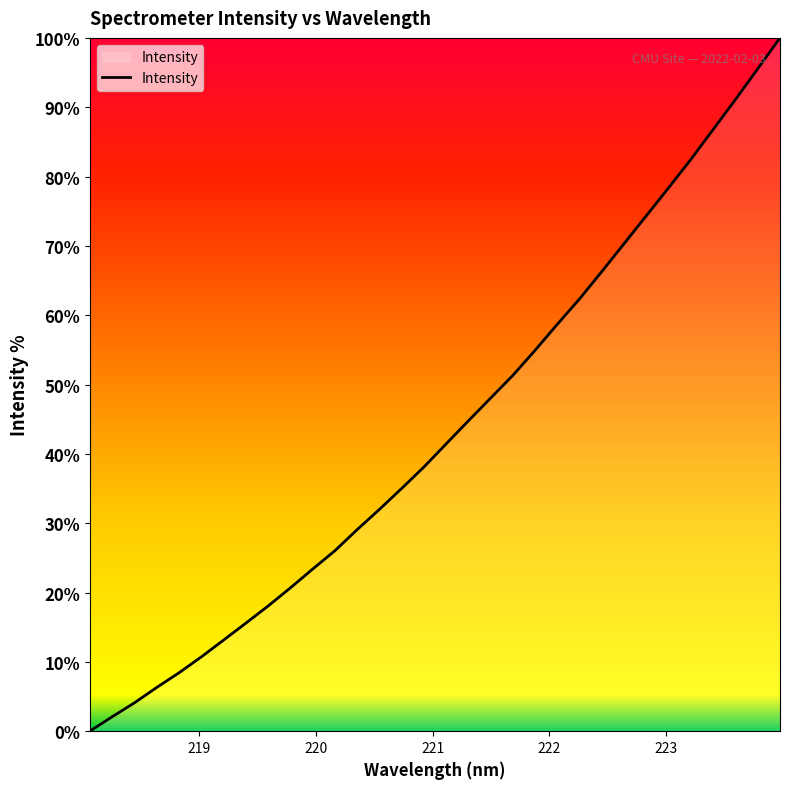

What is the maximum value shown in the chart?

100.0